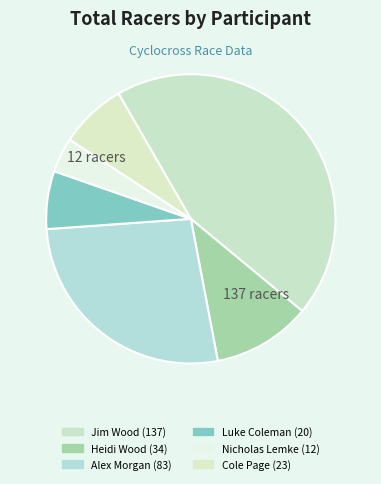

Count the number of slices in the pie.

6